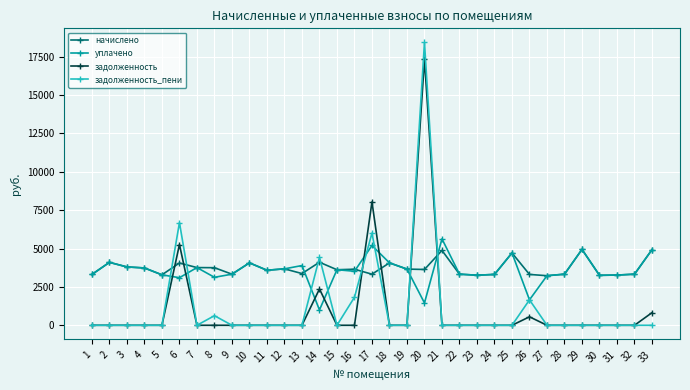

How many lines are shown in the chart?

4